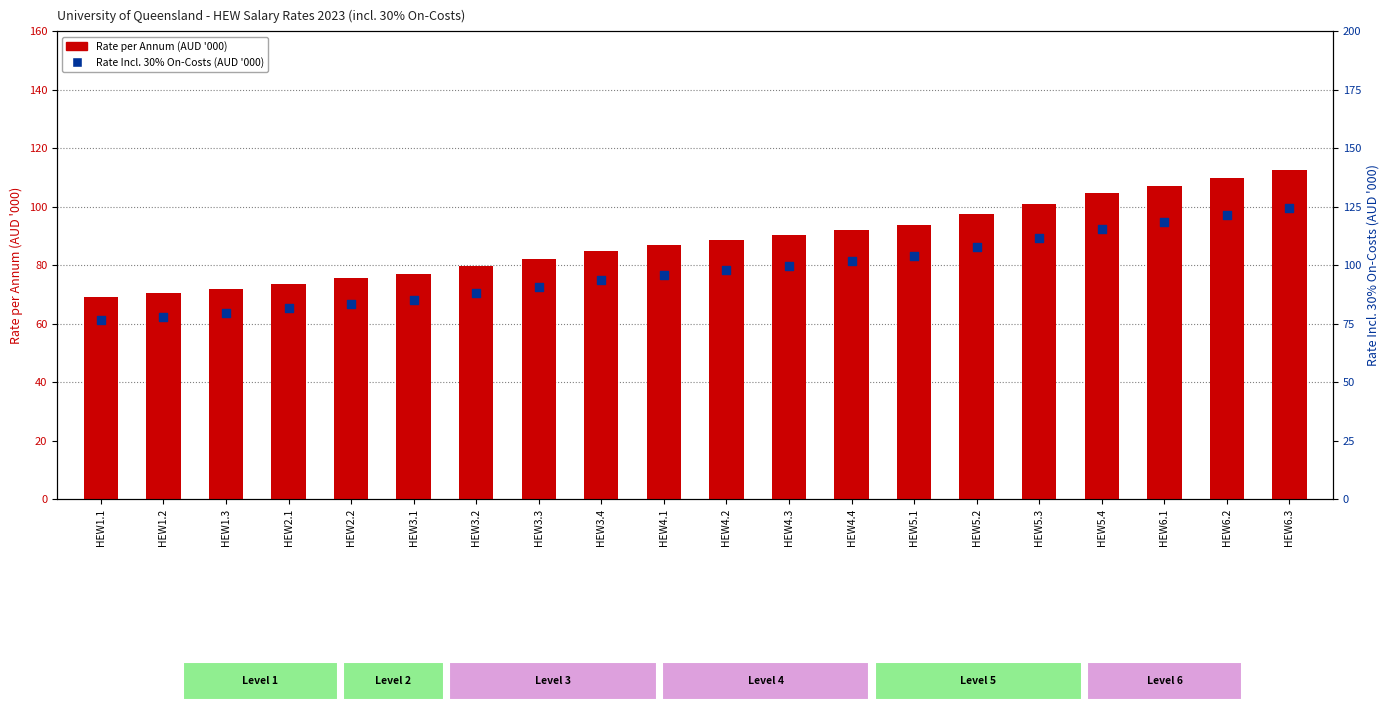

Which series has the largest total across all categories?

Rate Incl. 30% On-Costs (AUD '000)